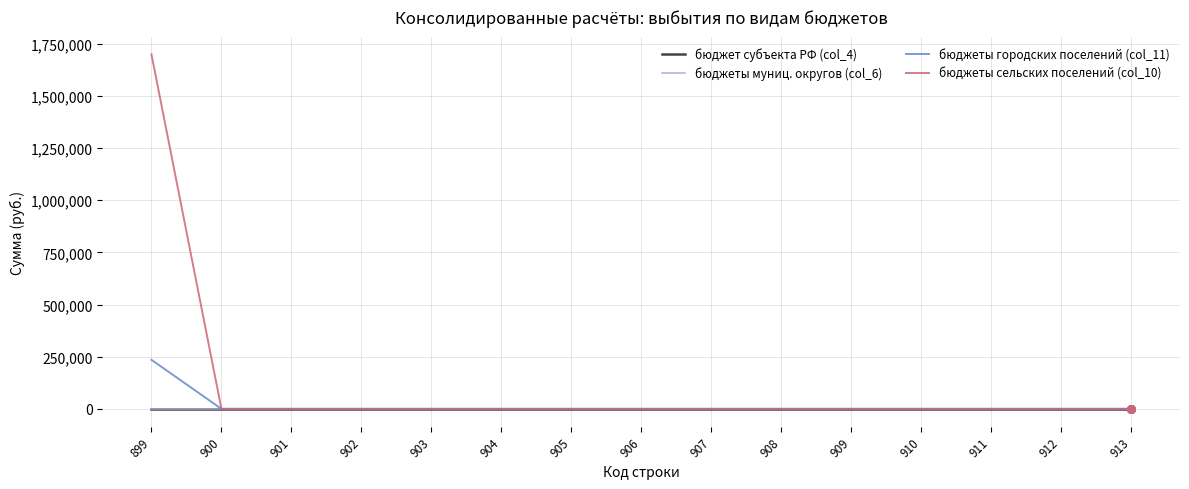

Does the chart have visible grid lines?

Yes